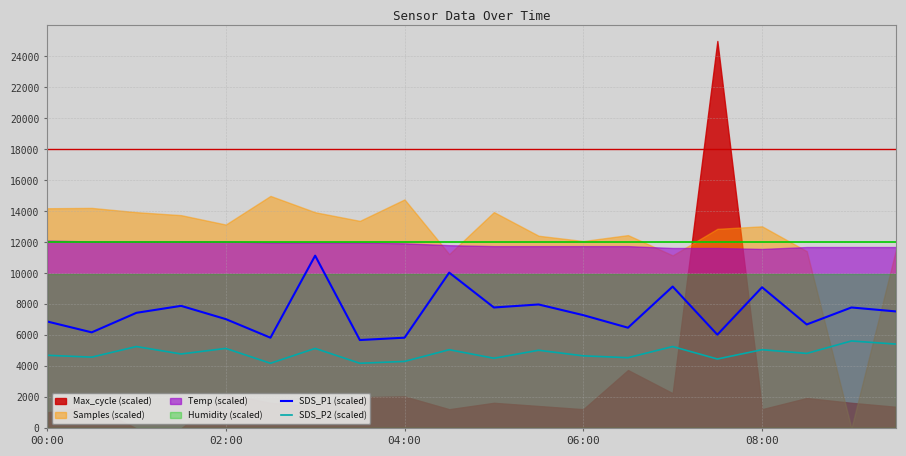

True or false: SDS_P2 (scaled) has a value of 4200.0 at 5.

True